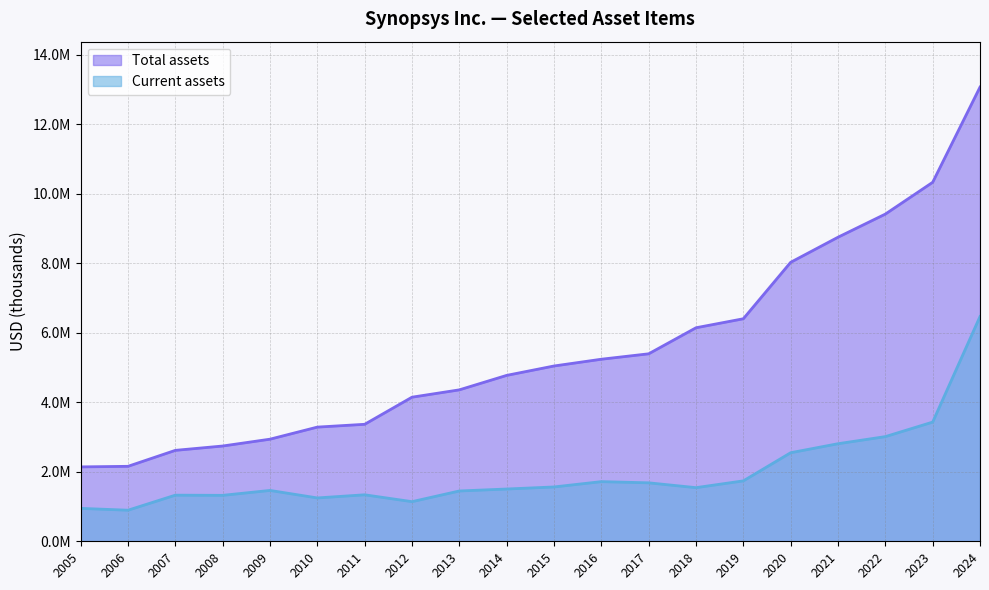

True or false: Current assets has a value of 599110 at 2017.

False